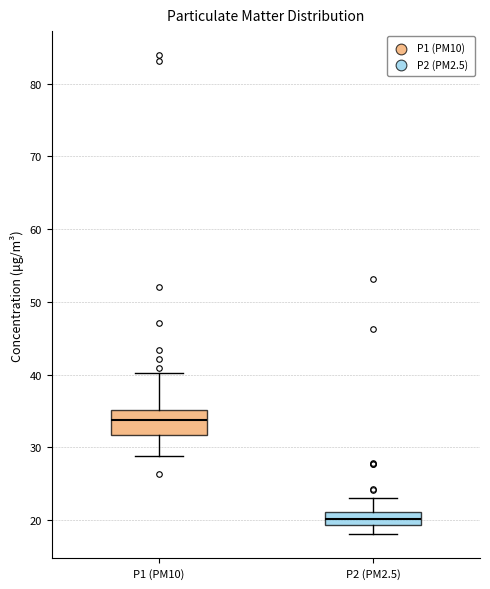

Comparing the boxes themselves (not the whiskers), which one is the tallest?

P1 (PM10)